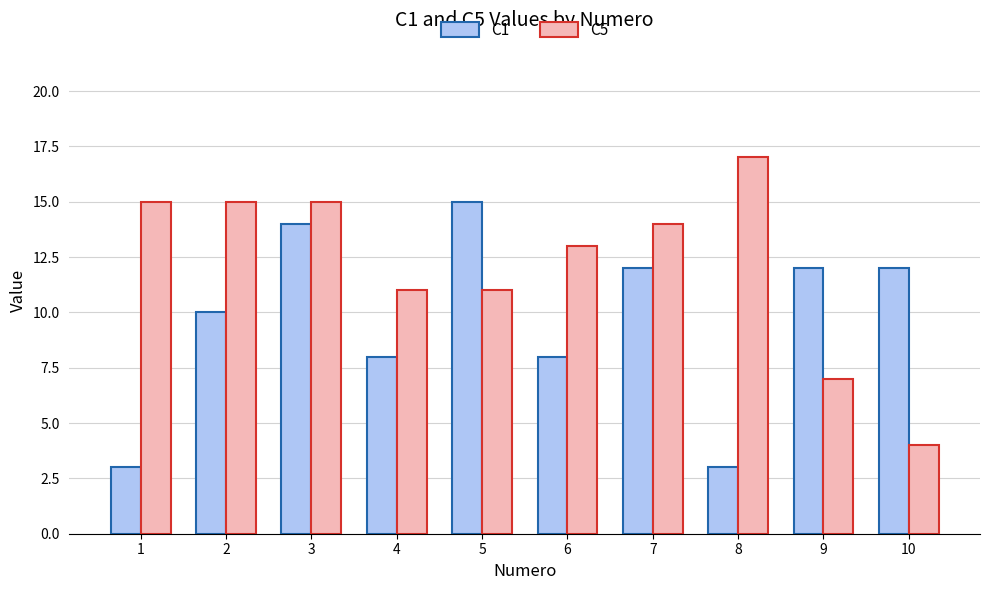

What is the average value of the C5 series?

12